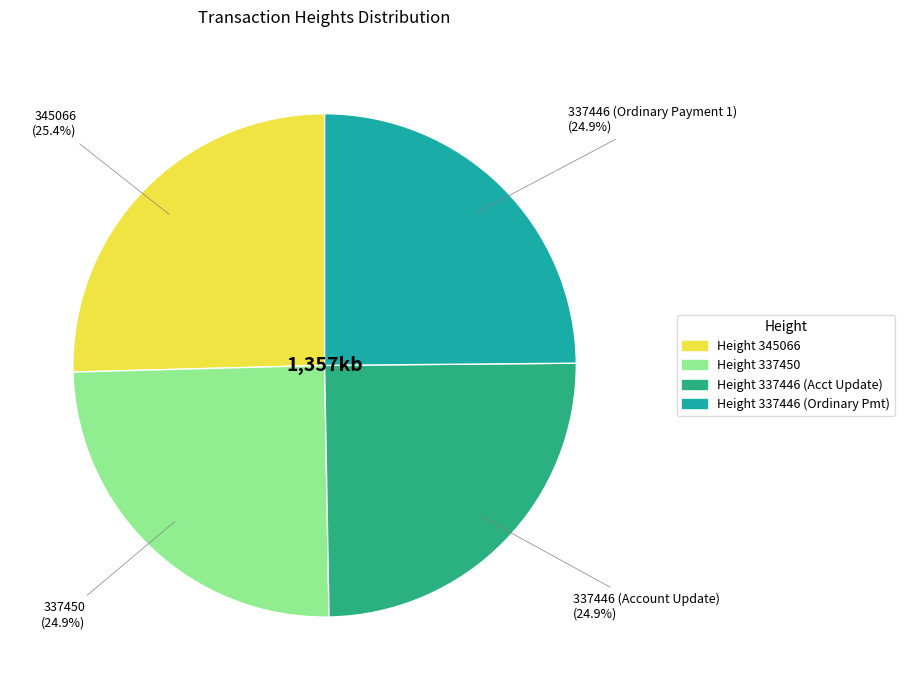

Is there a majority slice in this chart?

No